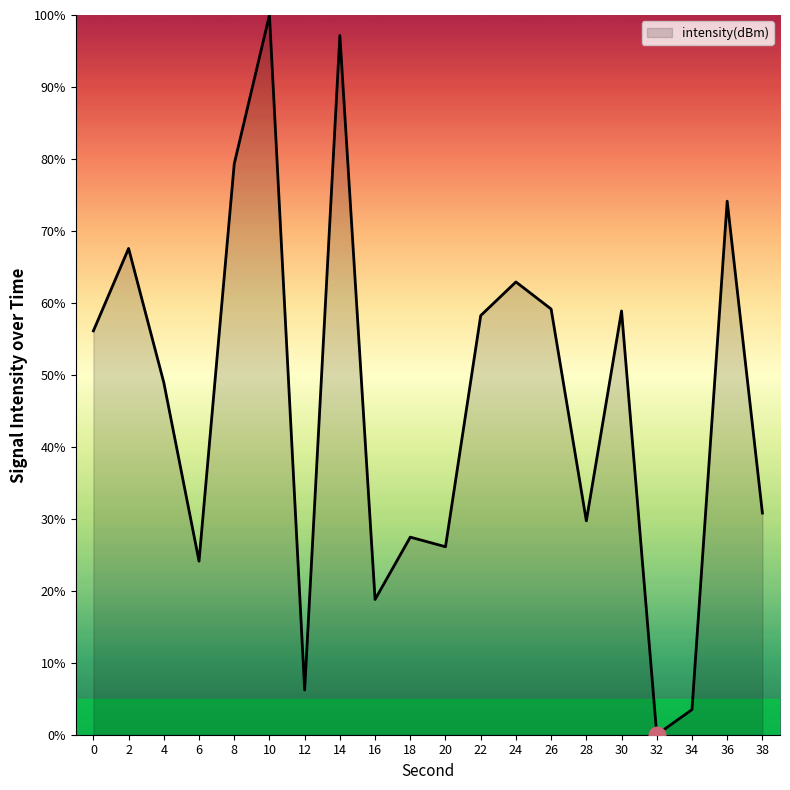

What is the change in value from 26 to 30?

-0.3